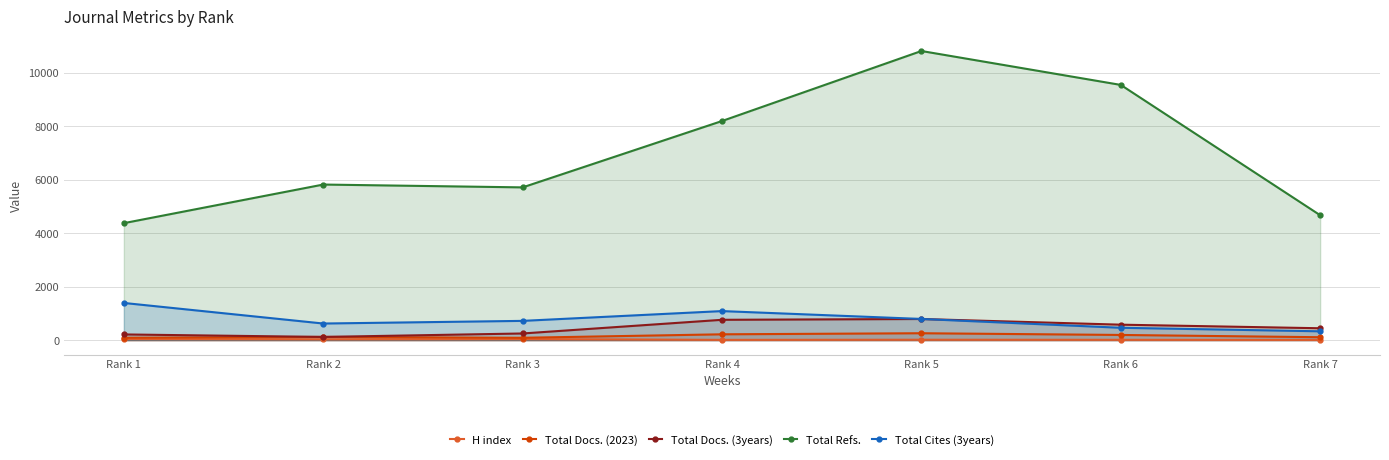

Reading right to left, list all the values displayed in this chart.

H index: 11	14	17	12	42	34	46
Total Docs. (2023): 111	196	260	220	90	123	92
Total Docs. (3years): 446	580	792	762	251	122	215
Total Refs.: 4671	9542	10810	8193	5712	5818	4375
Total Cites (3years): 332	464	794	1088	722	623	1392